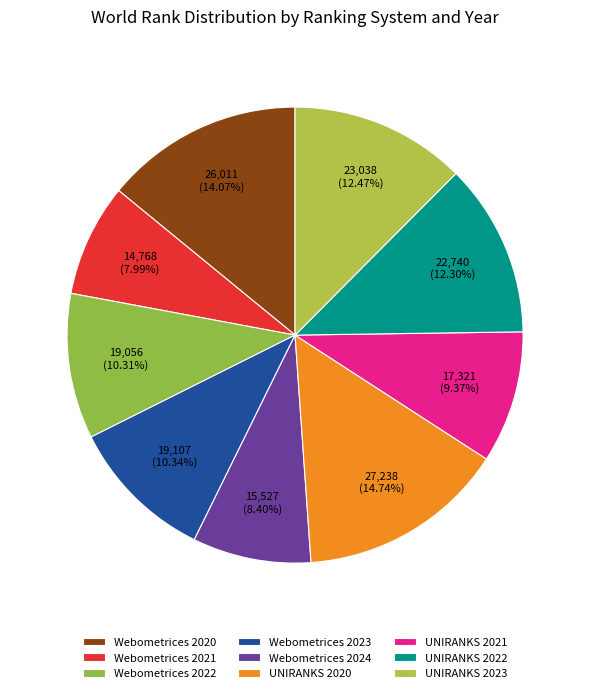

Approximately how many times larger is the value at UNIRANKS 2023 compared to UNIRANKS 2020?

0.8